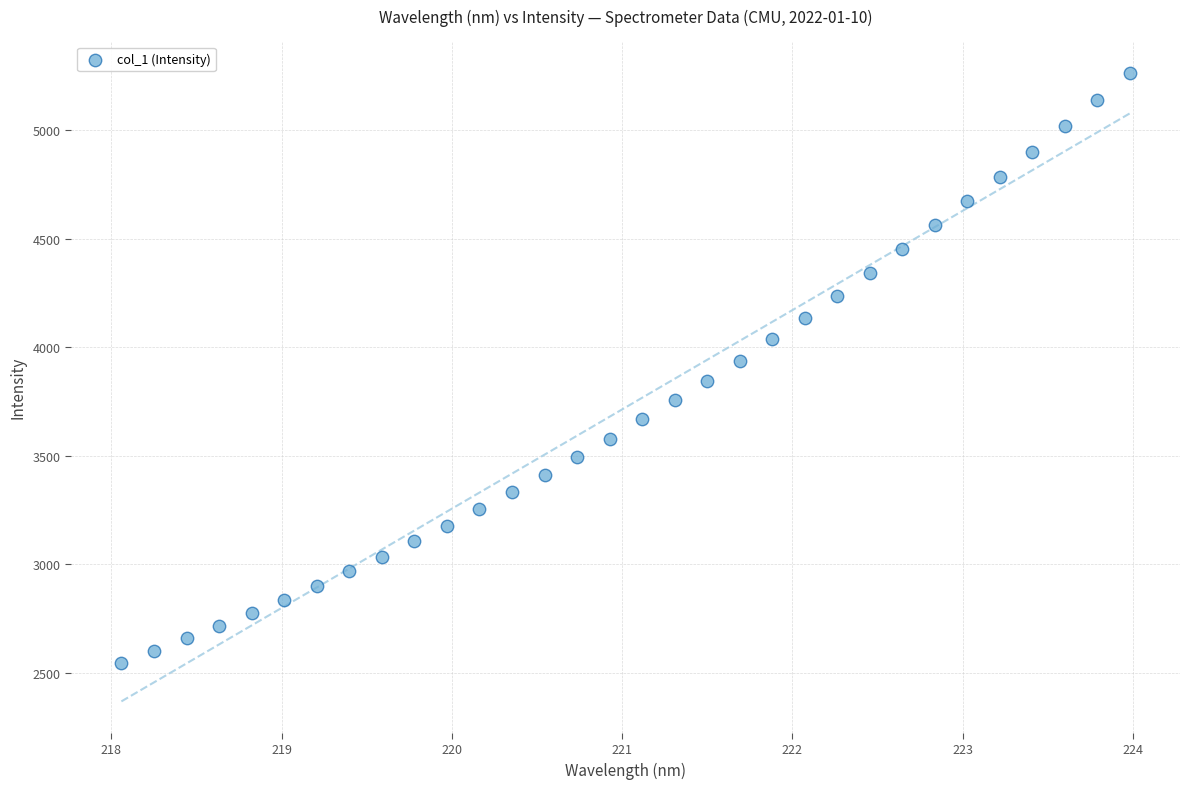

What is the range of X values (max minus min)?

5.9